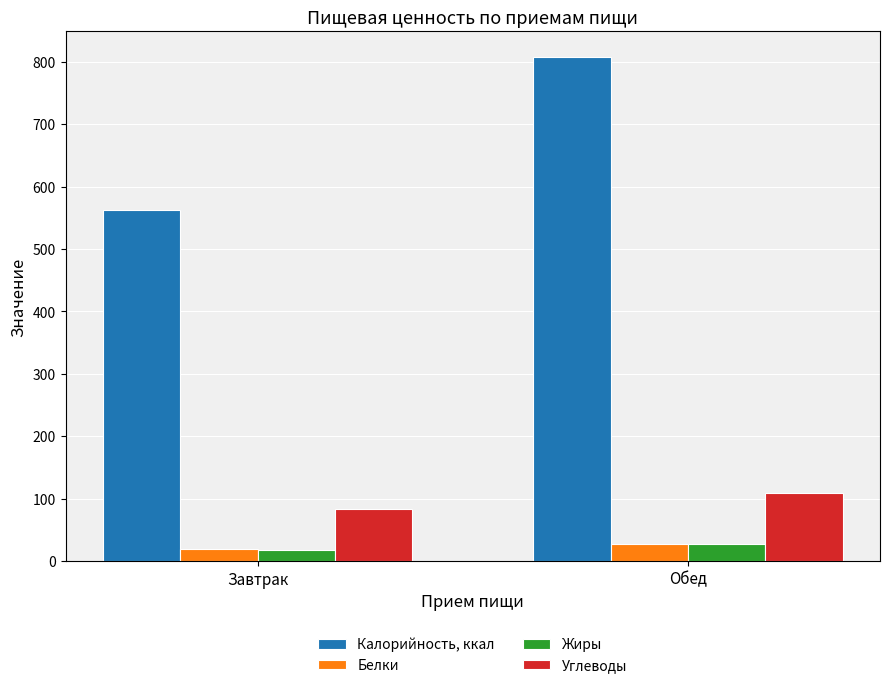

Is it true that Жиры equals 18.4 at Завтрак?

True